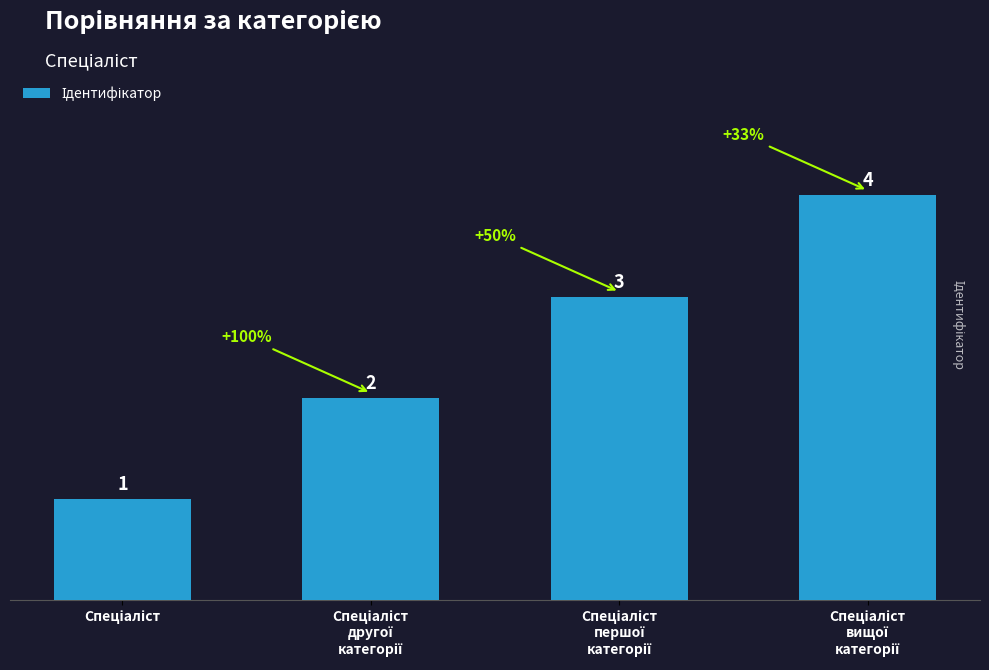

What is the value of the 2nd bar from the left?

2